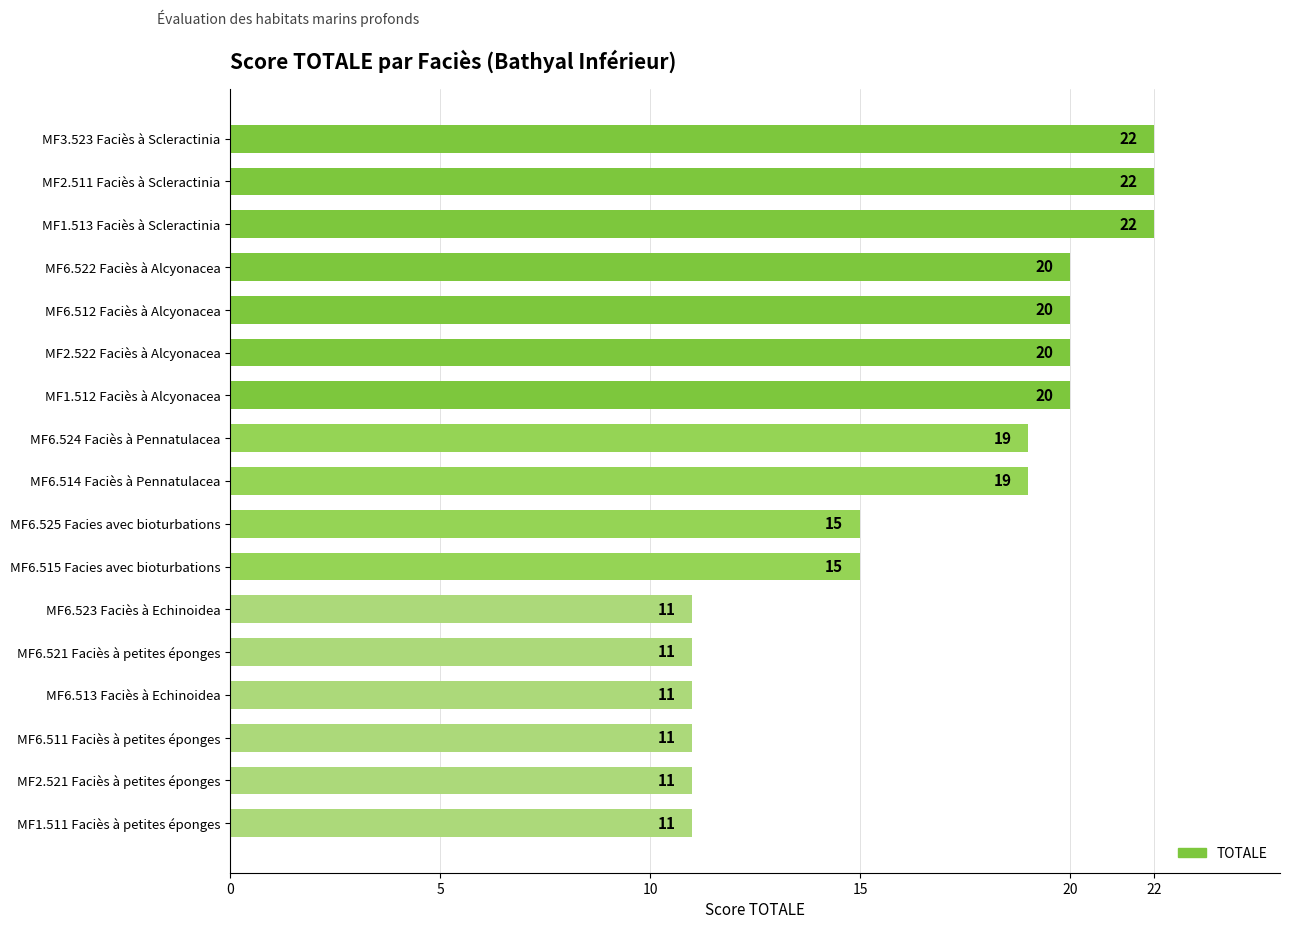

What is the greatest value displayed?

22